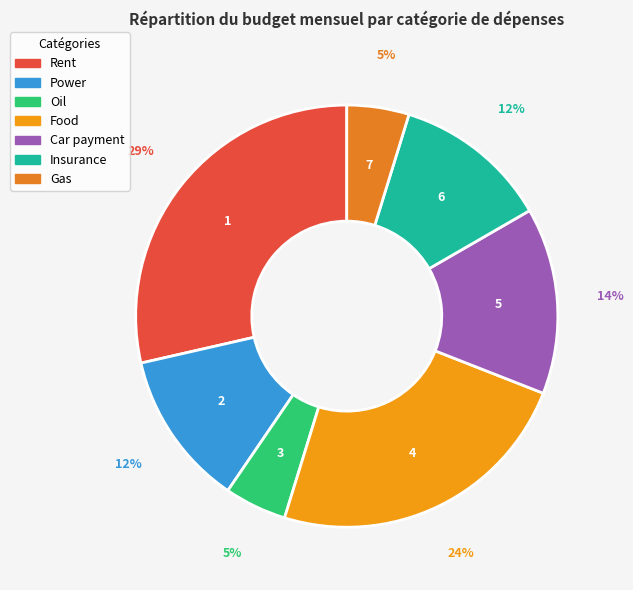

To the nearest percent, what is the difference between the largest and smallest slice percentages?

24%